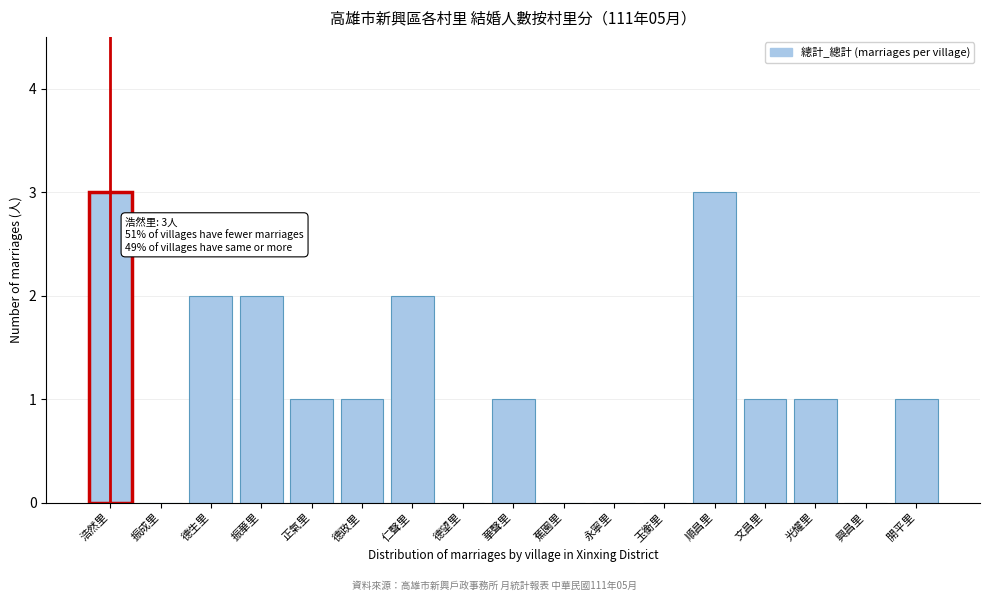

What is the sum of all values?

18